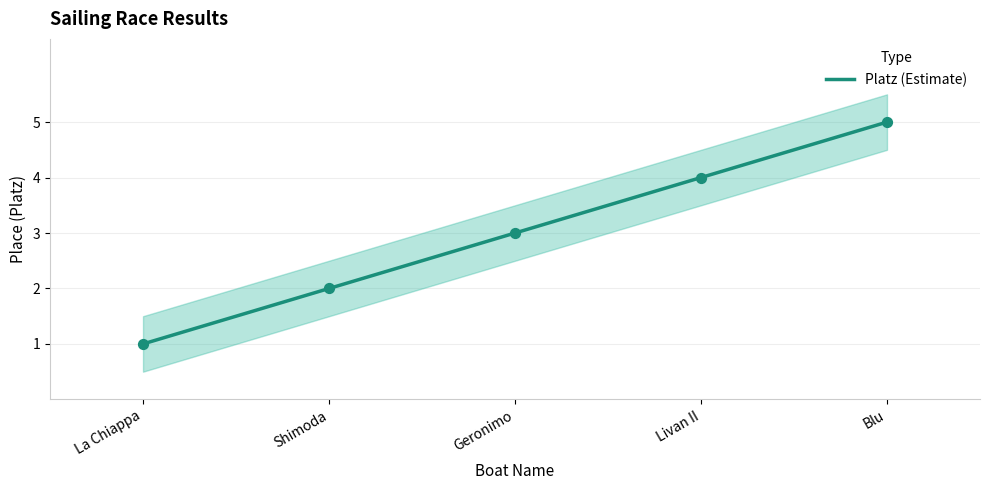

What is the change in value from Shimoda to Livan II?

+2